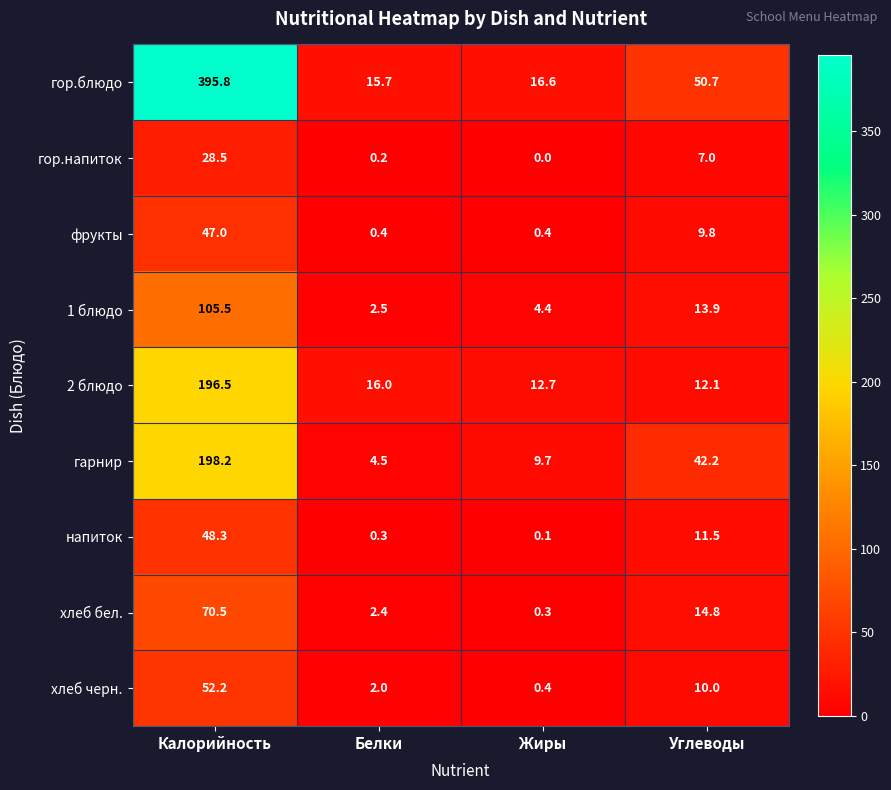

Where does the 1 блюдо series first go above 13?

Калорийность